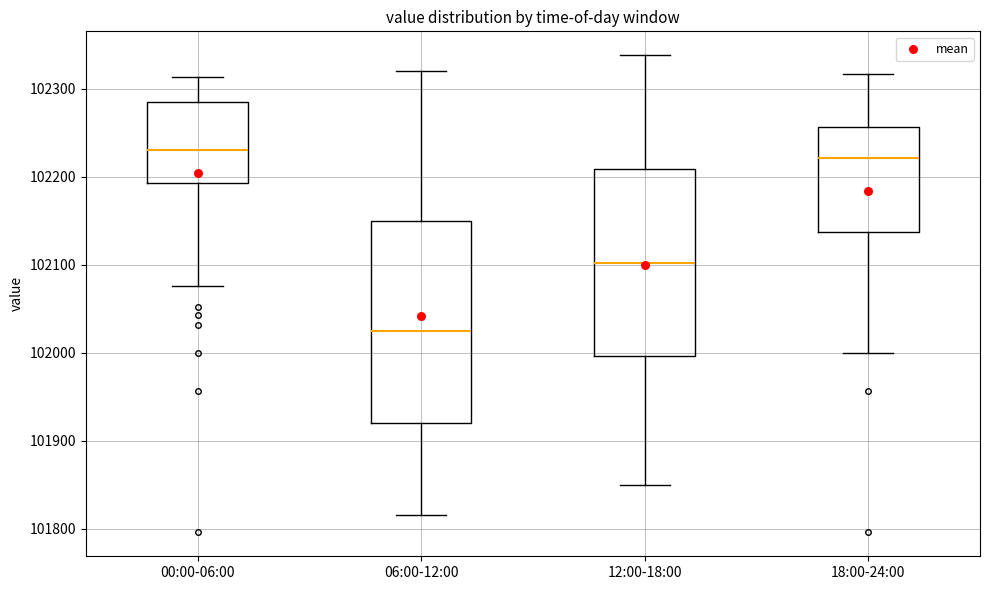

Reading left to right, transcribe this box plot: for each box, give where its median line is, the range the box spans, and where its two whiskers end, as read against the y-axis. The values are not printed on the chart, so give them approximately, as read against the axis.

00:00-06:00: median 102230, box 102190 to 102280, whiskers 102080 to 102310
06:00-12:00: median 102030, box 101920 to 102150, whiskers 101820 to 102320
12:00-18:00: median 102100, box 102000 to 102210, whiskers 101850 to 102340
18:00-24:00: median 102220, box 102140 to 102260, whiskers 102000 to 102320